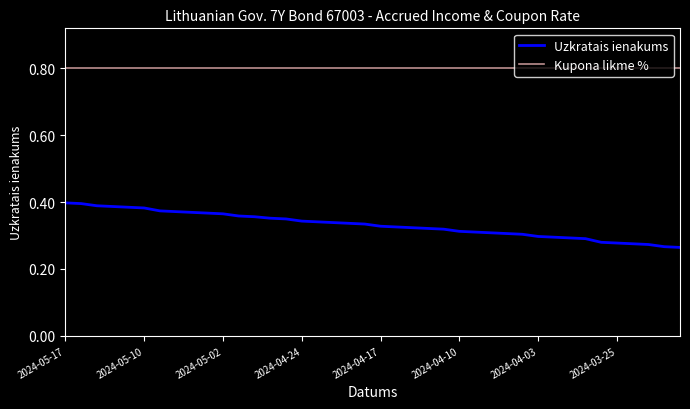

What is the greatest value displayed?

0.8